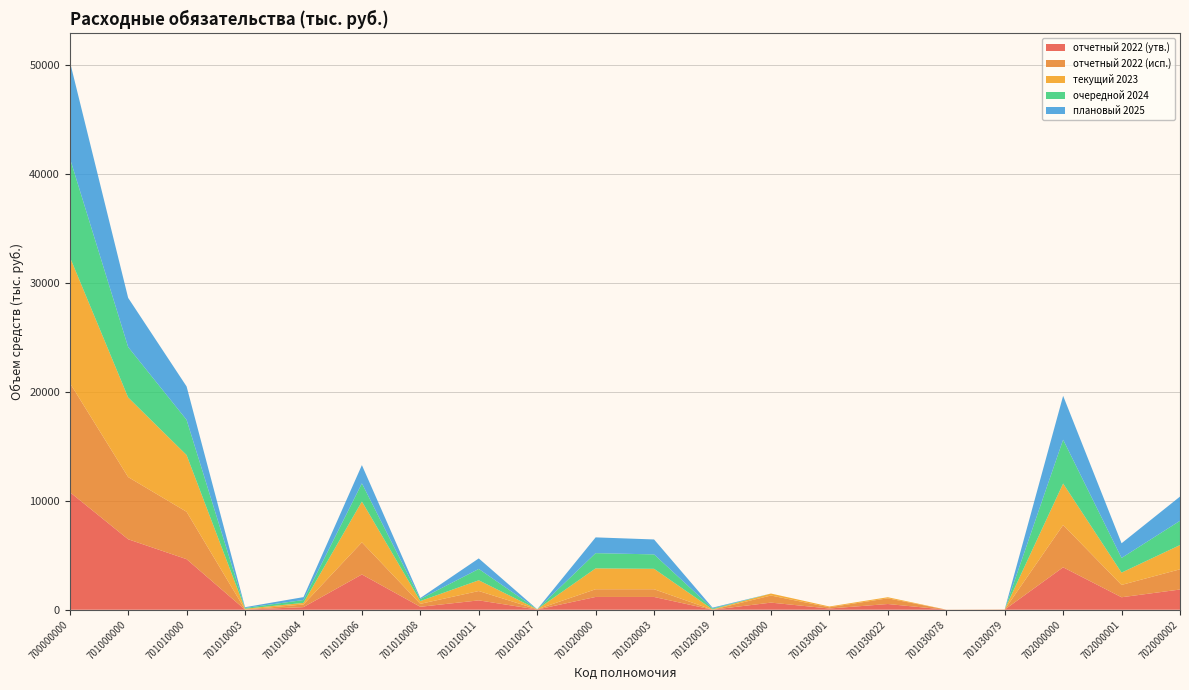

Reading left to right, transcribe all the data shown in this chart.

отчетный 2022 (утв.): 10800.8	6466.2	4639.2	11.3	239.9	3236.6	270.8	859.6	21.0	1173.8	1173.4	0.4	653.2	112.7	525.3	4.3	10.9	3893.3	1145.8	1855.0
отчетный 2022 (исп.): 10026.2	5705.8	4348.2	11.3	239.9	2947.9	270.8	857.3	21.0	707.5	707.1	0.4	650.1	112.7	522.2	4.3	10.9	3879.1	1131.6	1855.0
текущий 2023: 11561.0	7304.2	5205.7	70.0	148.1	3747.4	255.0	985.2	0.0	1914.6	1874.6	40.0	183.9	73.0	100.5	3.2	7.2	3806.3	1128.7	2223.8
очередной 2024: 9091.5	4626.2	3229.6	70.0	265.0	1664.6	190.0	1040.0	0.0	1396.6	1321.6	75.0	0.0	0.0	0.0	0.0	0.0	4022.7	1345.1	2223.8
плановый 2025: 8870.7	4511.0	3064.7	70.0	265.0	1672.7	90.0	967.0	0.0	1446.3	1371.3	75.0	0.0	0.0	0.0	0.0	0.0	4024.0	1346.4	2223.8